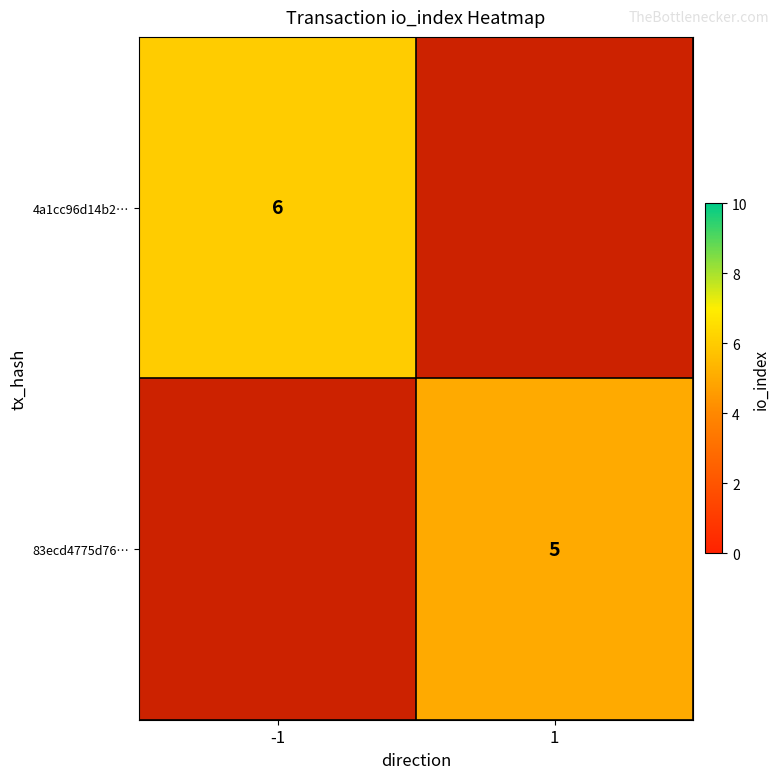

The 4a1cc96d14b2… series shows 6 at -1. True or false?

True